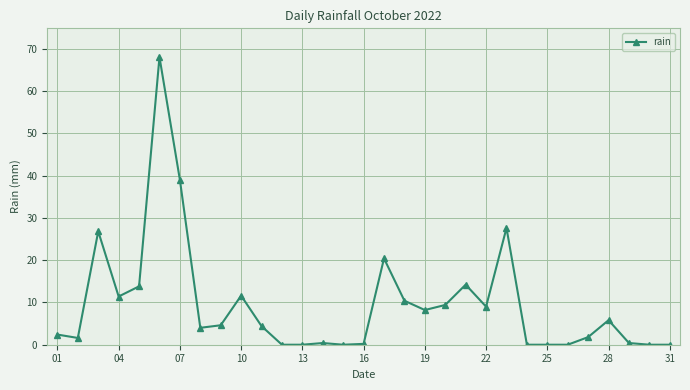

What is the greatest value displayed?

68.0